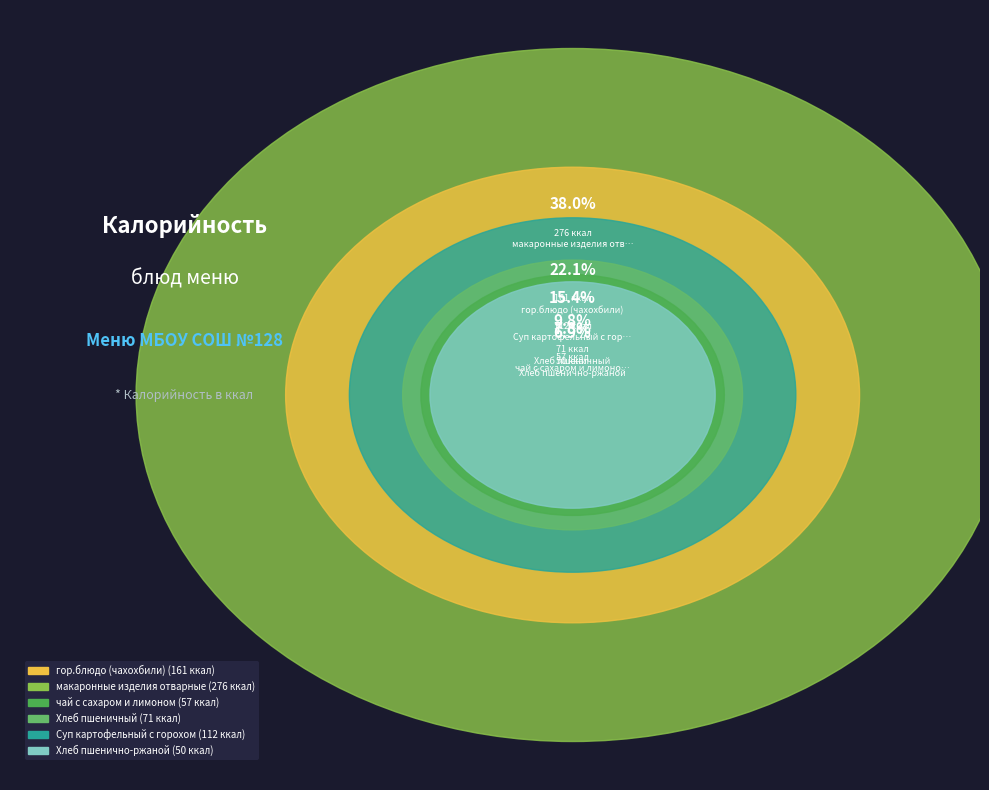

Between гор.блюдо (чахохбили) and чай с сахаром и лимоном, which is larger?

гор.блюдо (чахохбили)